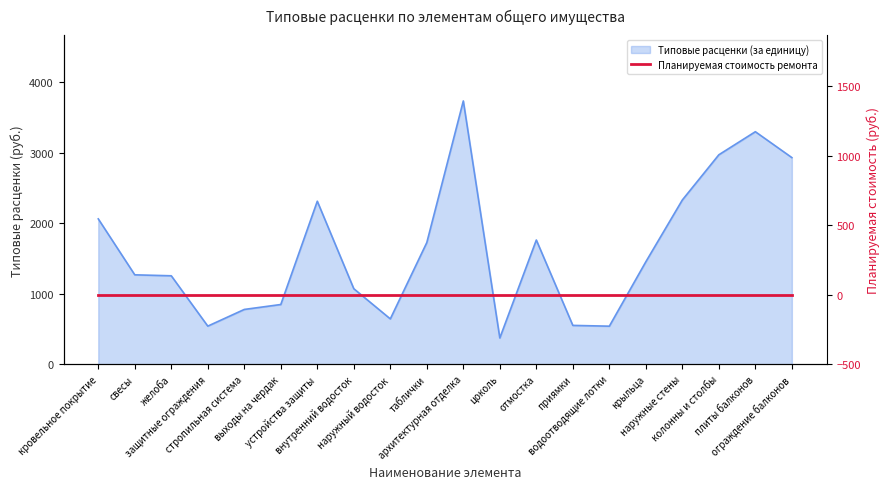

What is the sum of the values at стропильная система and таблички?

2506.2